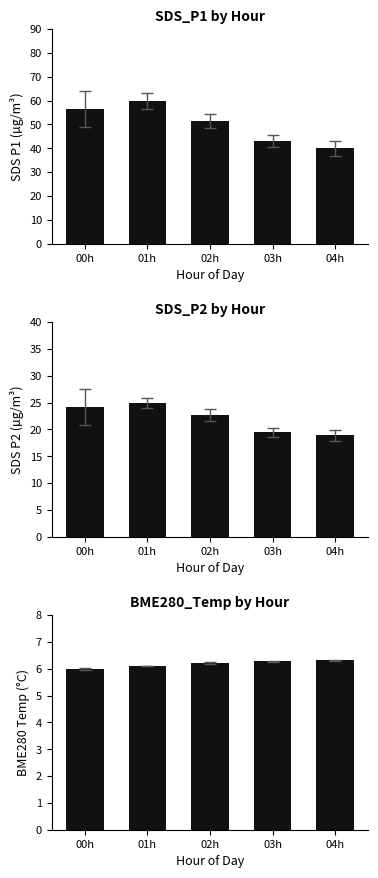

Reading left to right, list all the values displayed in this chart.

SDS_P1: 00h=56.4	01h=59.8	02h=51.3	03h=43.0	04h=39.9
SDS_P2: 00h=24.1	01h=24.9	02h=22.6	03h=19.5	04h=18.9
BME280_temperature: 00h=6.0	01h=6.1	02h=6.2	03h=6.3	04h=6.3